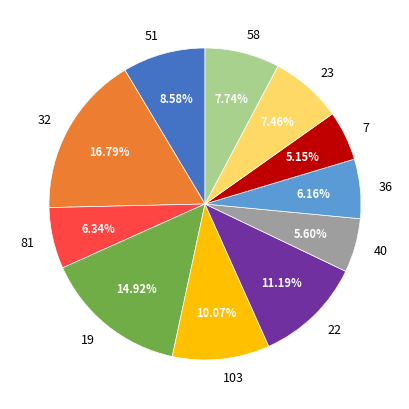

What is the ratio of the value at 32 to the value at 58?

2.2